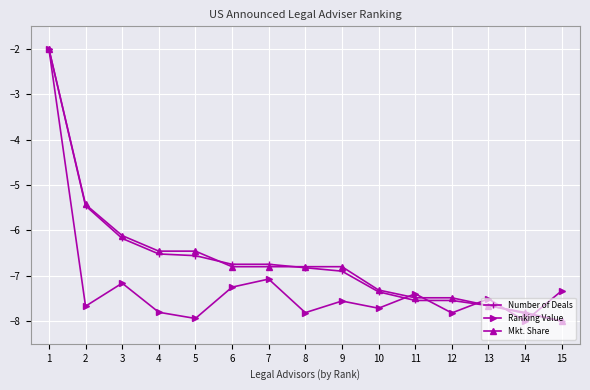

The Mkt. Share series shows -10.1 at 3. True or false?

False